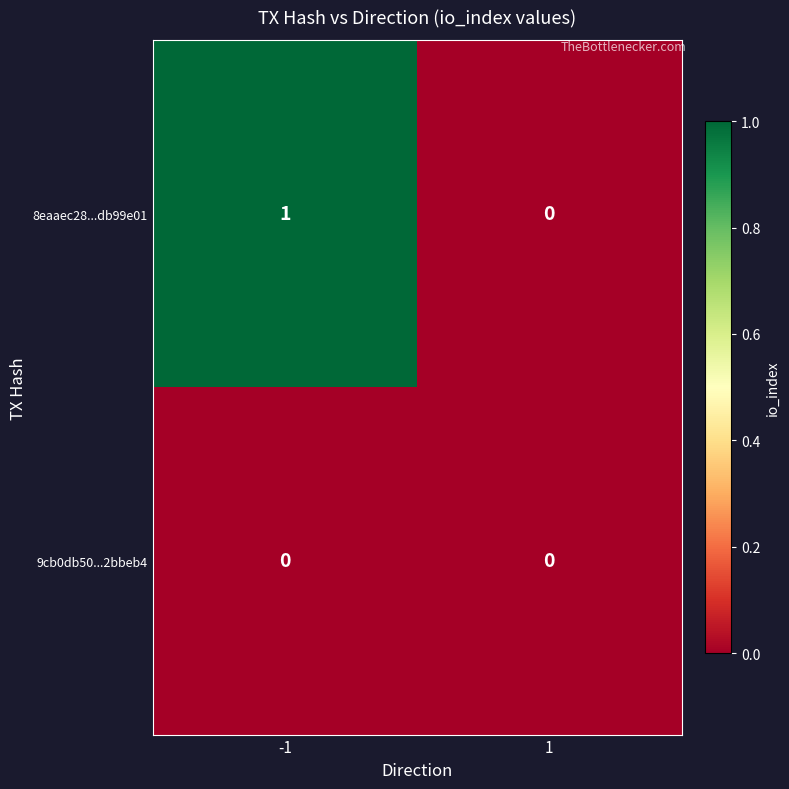

Which series has the largest total across all categories?

8eaaec28...db99e01